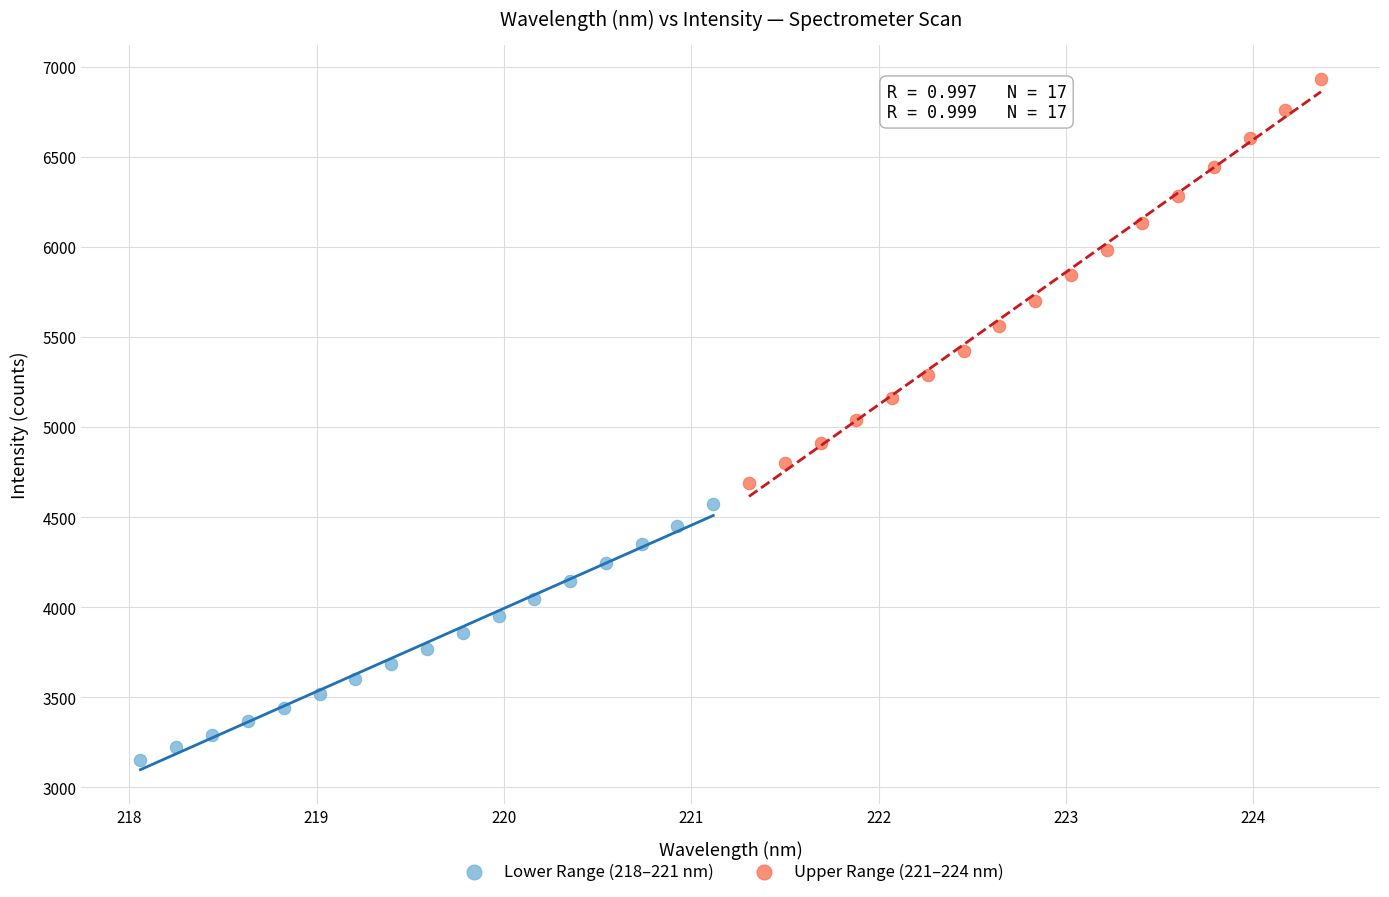

Which series contains the lowest Y value?

Lower Range (218–221 nm)